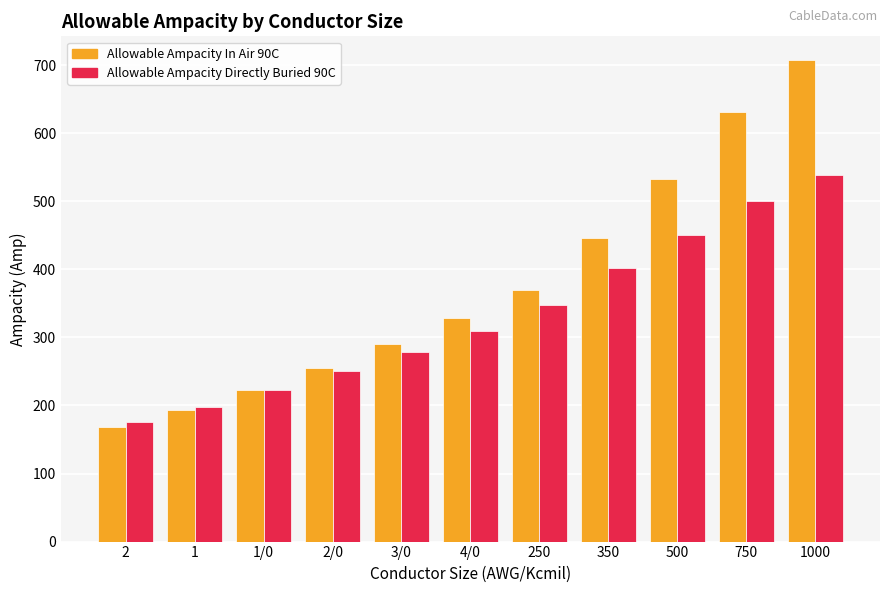

Reading left to right, what are all the values shown in this chart?

Allowable Ampacity In Air 90C: 169	194	222	255	290	329	370	446	533	631	707
Allowable Ampacity Directly Buried 90C: 176	198	223	250	278	309	347	402	451	500	539